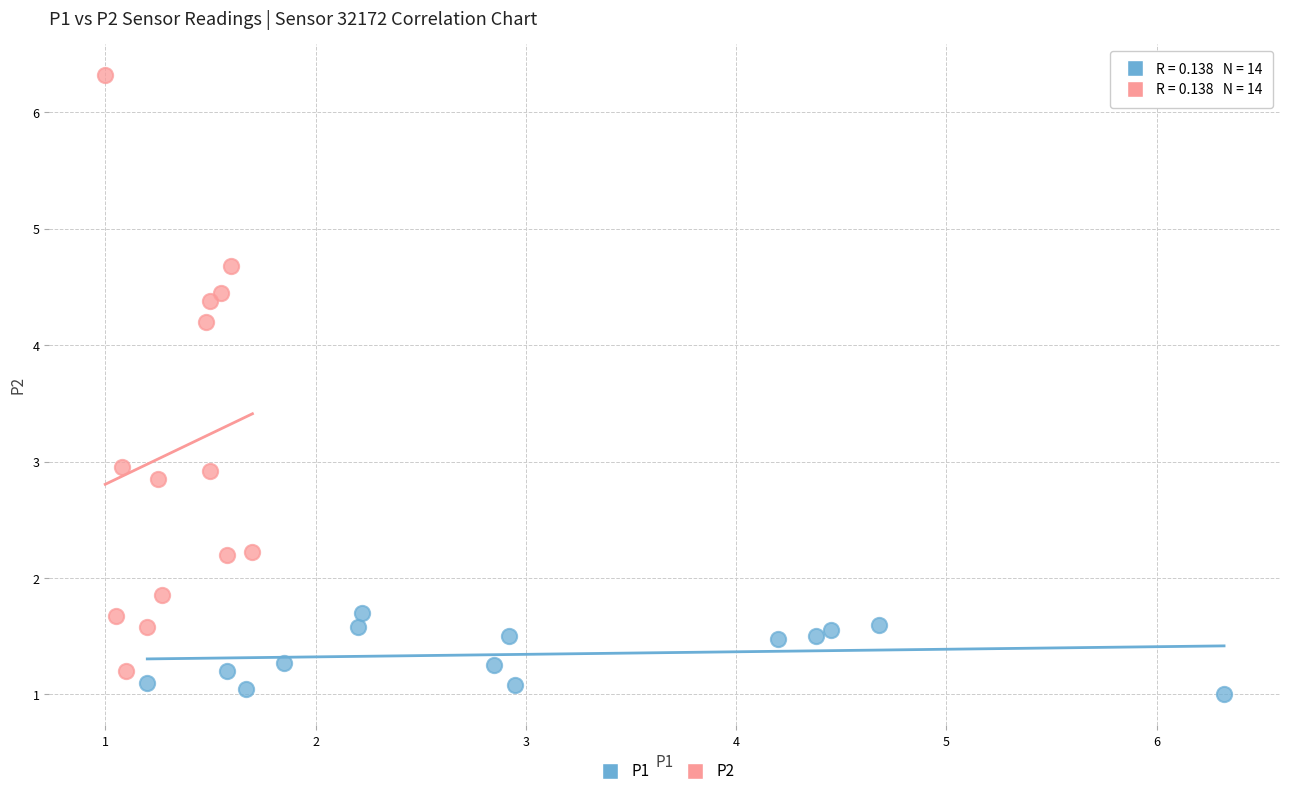

Which series reaches the maximum Y coordinate?

P2